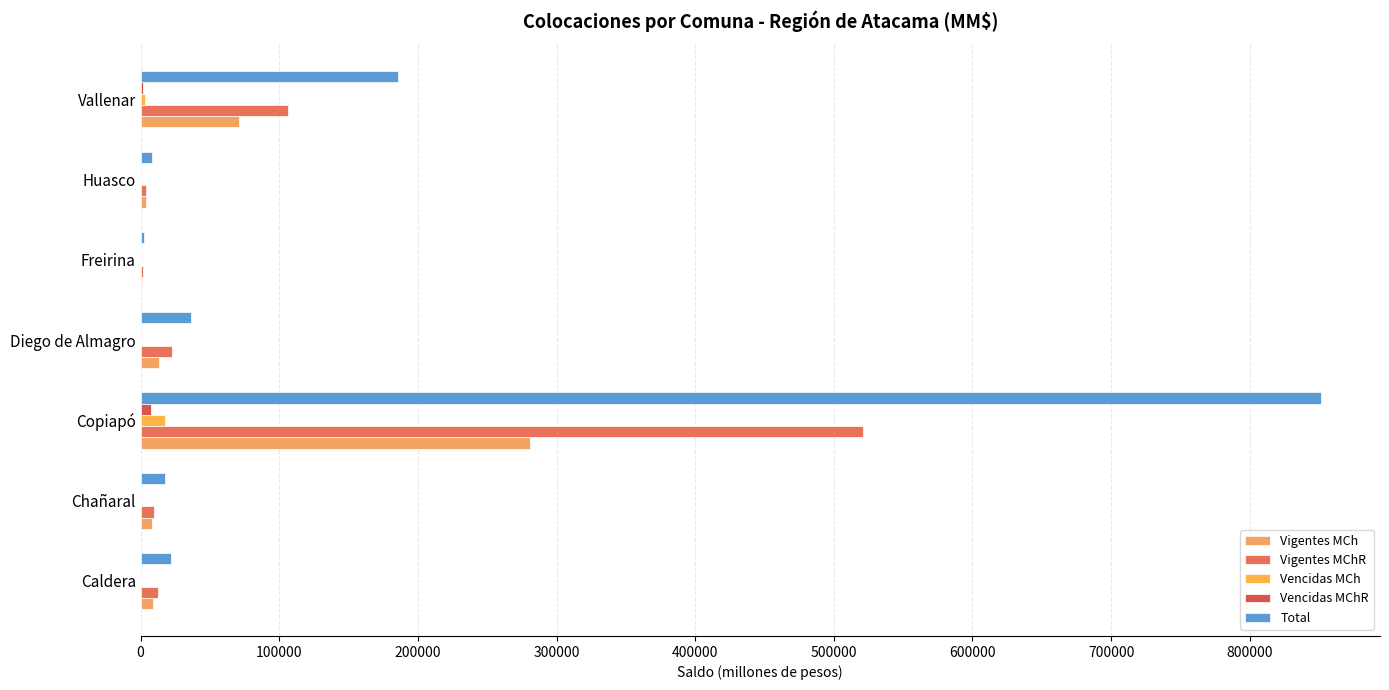

How many categories are shown in the chart?

7